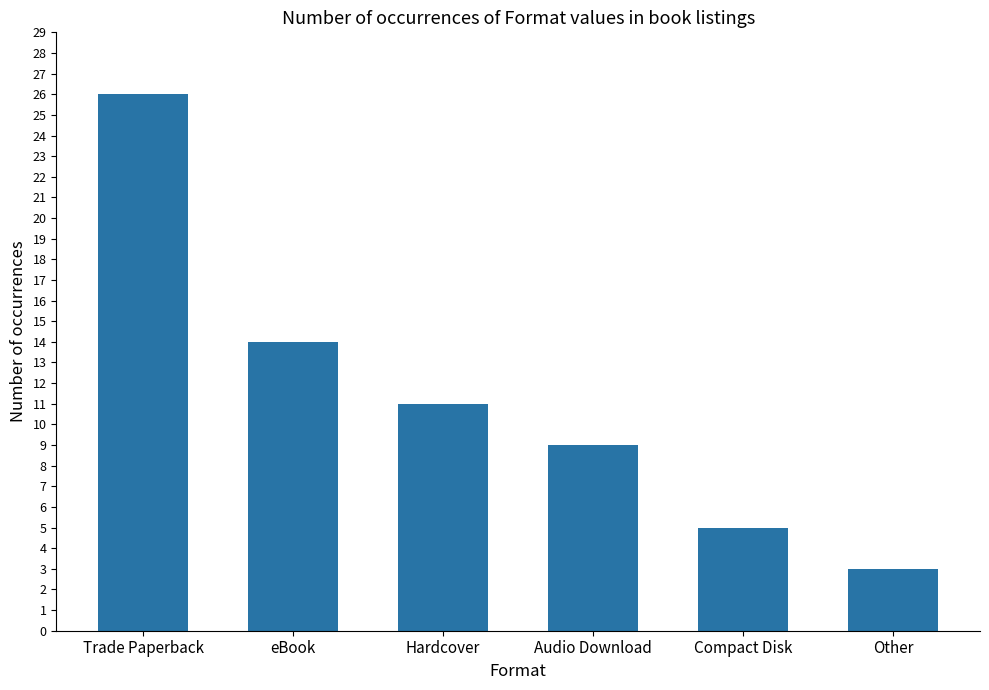

What is the label of the 2nd bar from the right?

Compact Disk